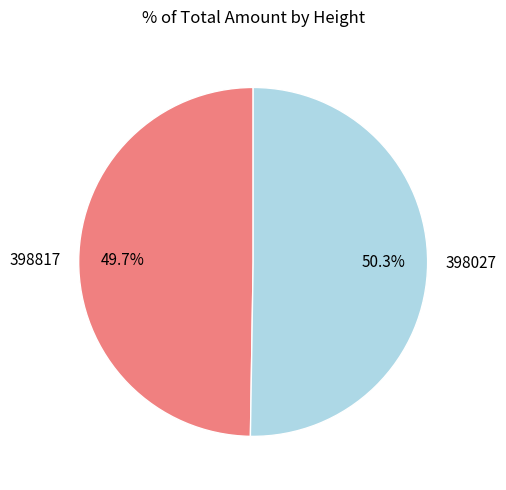

How many slices are in this pie chart?

2